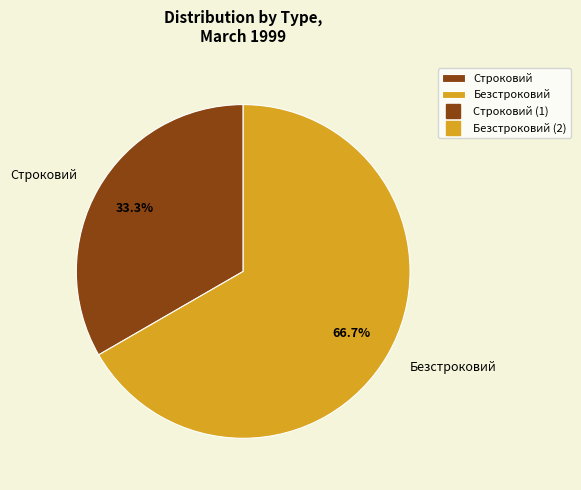

What percentage do Строковий and Безстроковий together represent?

100.0%